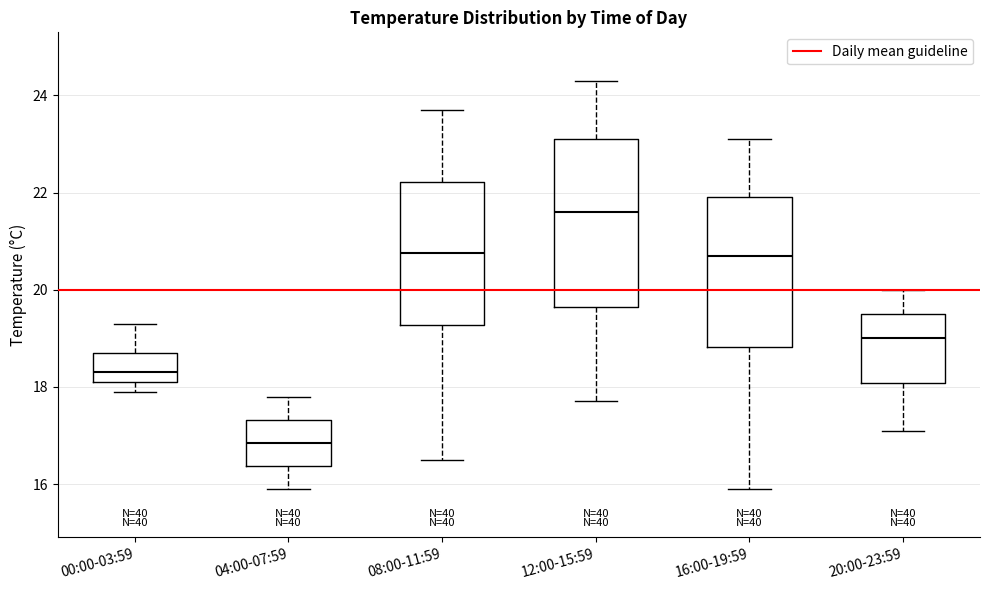

Reading left to right, read every box against the y-axis: the position of its median line, the range the box covers, and the ends of its whiskers. The values are not printed on the chart, so give them approximately, as read against the axis.

00:00-03:59: median 18.4, box 18.2 to 18.8, whiskers 18.0 to 19.4
04:00-07:59: median 16.8, box 16.4 to 17.4, whiskers 16.0 to 17.8
08:00-11:59: median 20.8, box 19.2 to 22.2, whiskers 16.6 to 23.8
12:00-15:59: median 21.6, box 19.6 to 23.2, whiskers 17.8 to 24.4
16:00-19:59: median 20.8, box 18.8 to 22.0, whiskers 16.0 to 23.2
20:00-23:59: median 19.0, box 18.0 to 19.6, whiskers 17.2 to 20.0